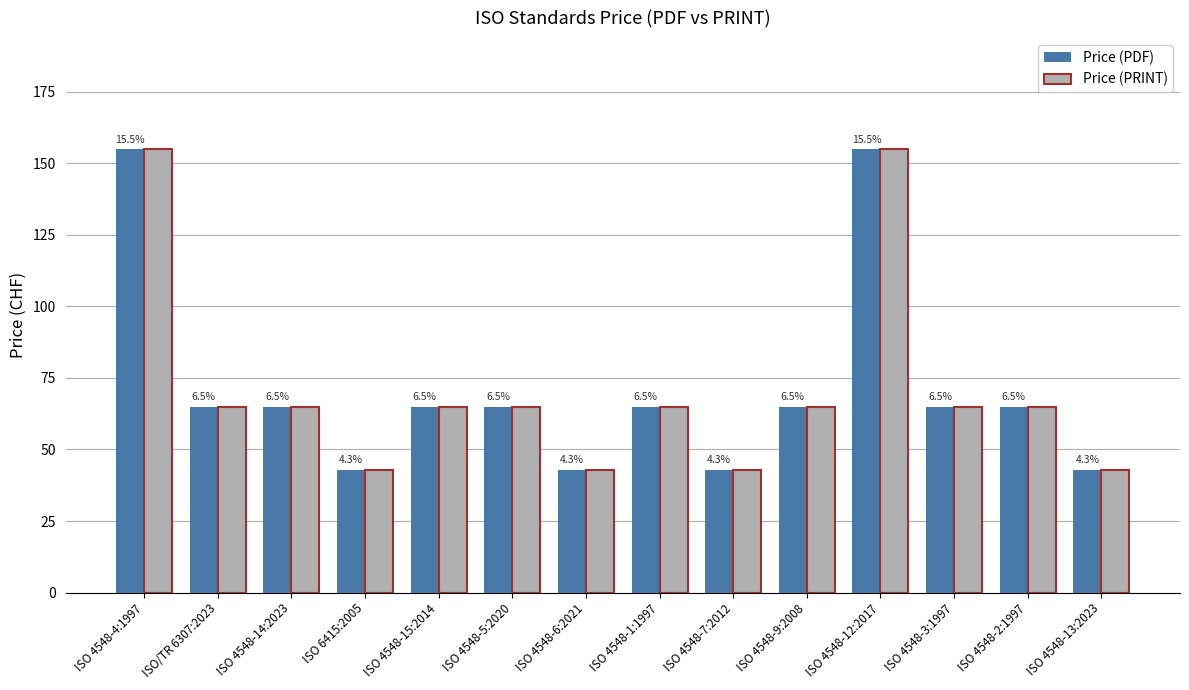

Is it true that Price (PRINT) equals 43 at ISO 6415:2005?

True